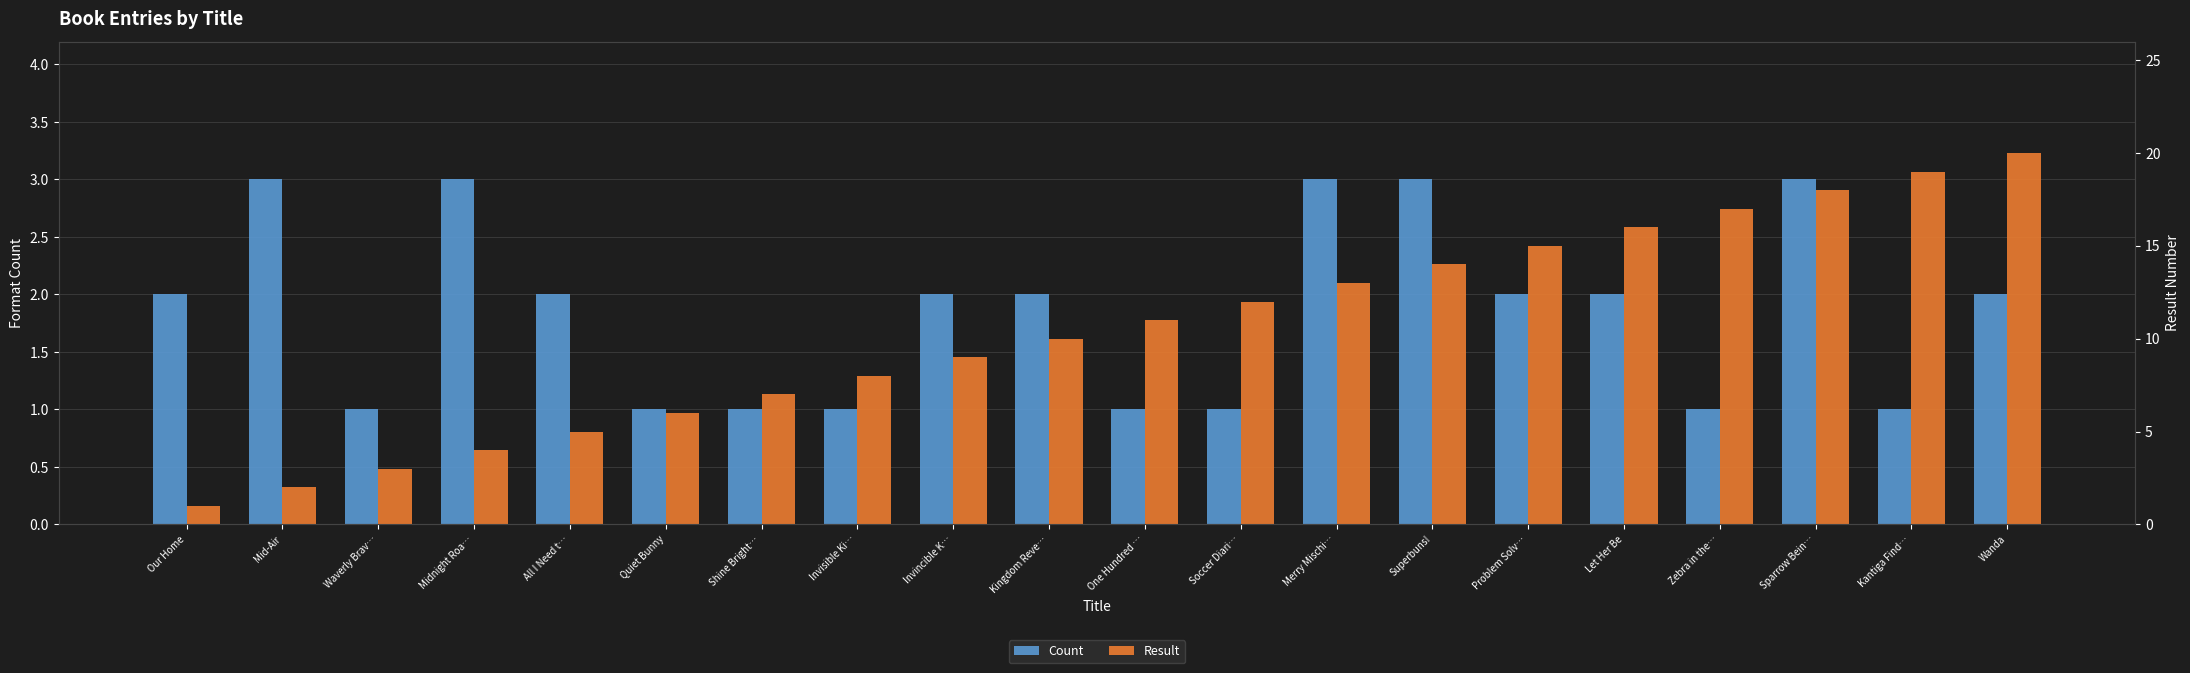

Which series has the largest range (max minus min)?

Result